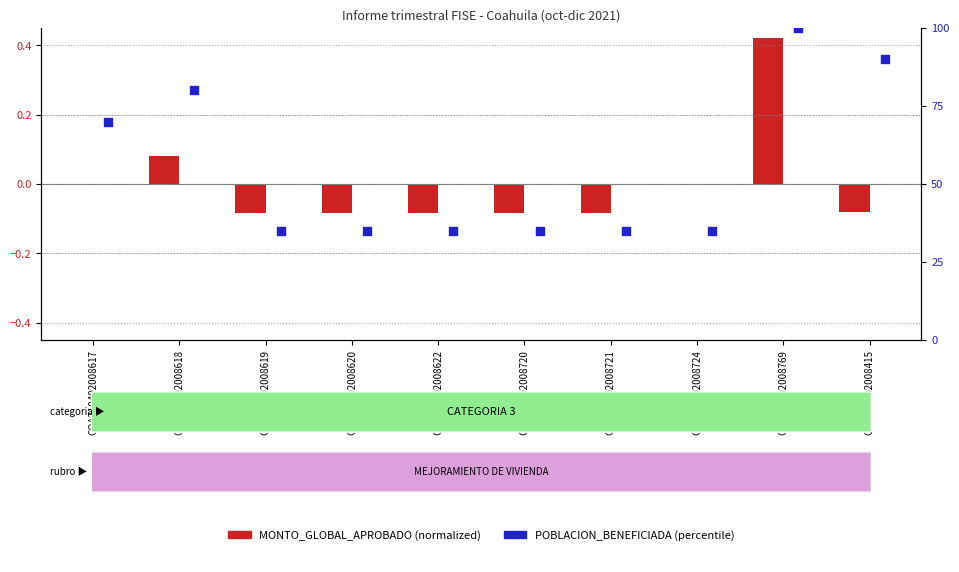

Which series has the largest total across all categories?

POBLACION_BENEFICIADA (percentile)